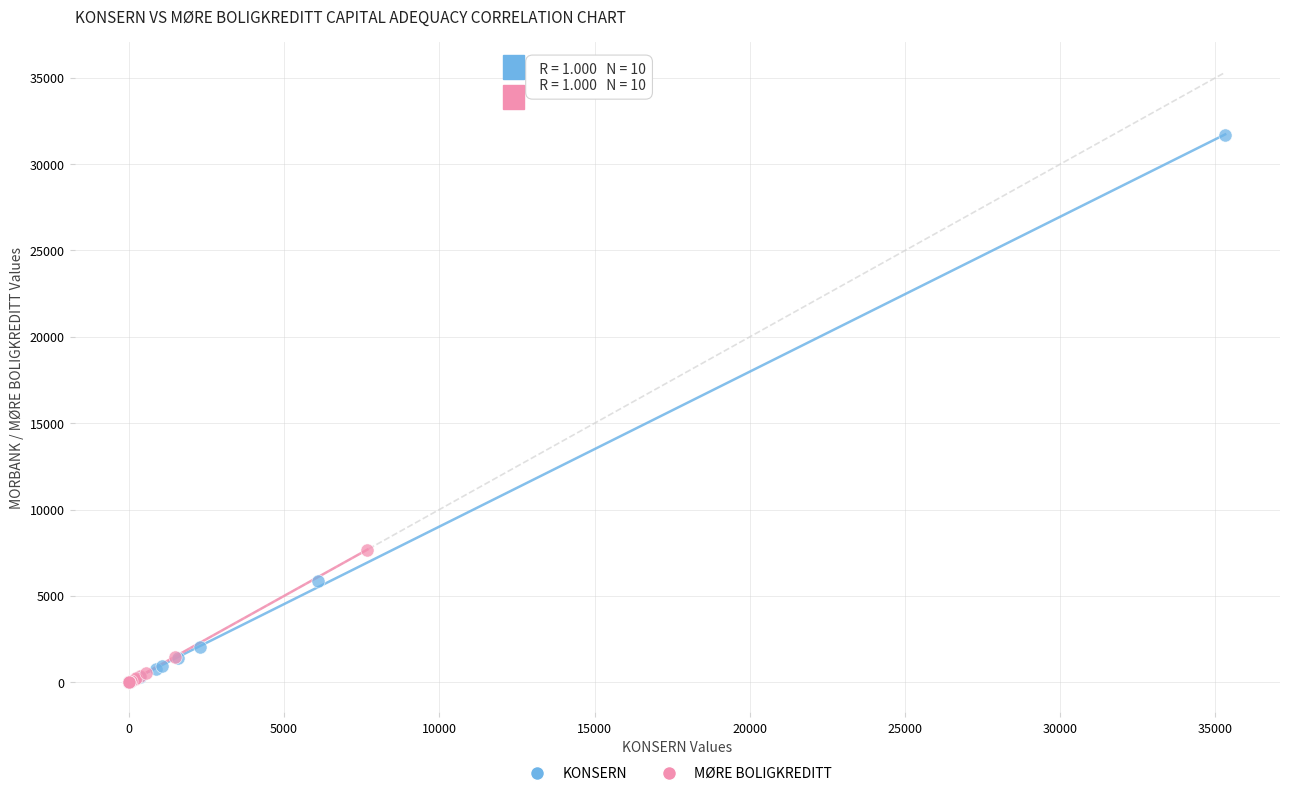

What are all the series names shown in the legend?

KONSERN, MØRE BOLIGKREDITT